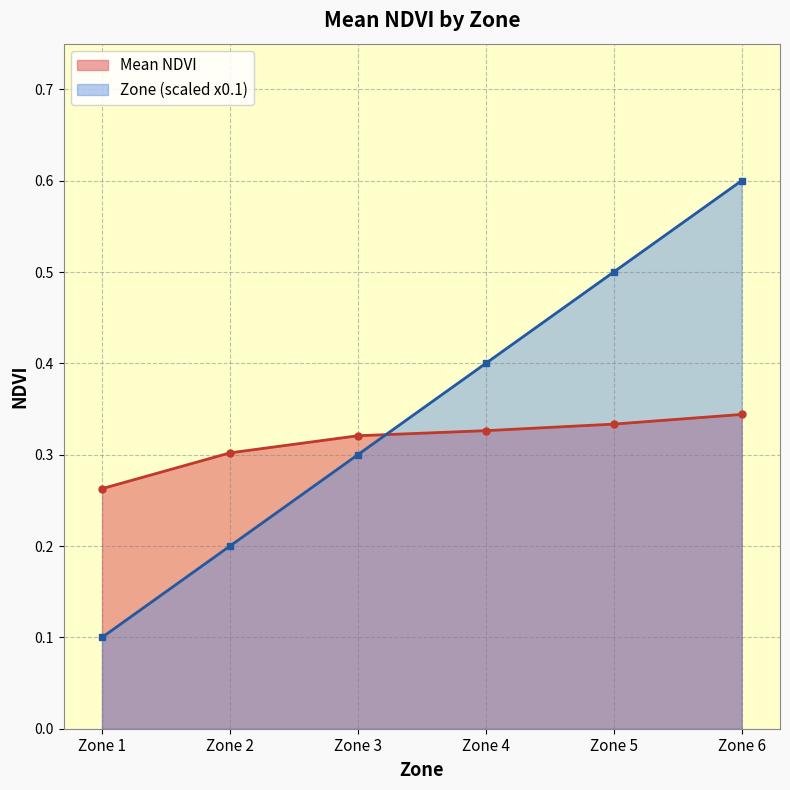

What is the sum of the values at Zone 1 and Zone 3?

0.6